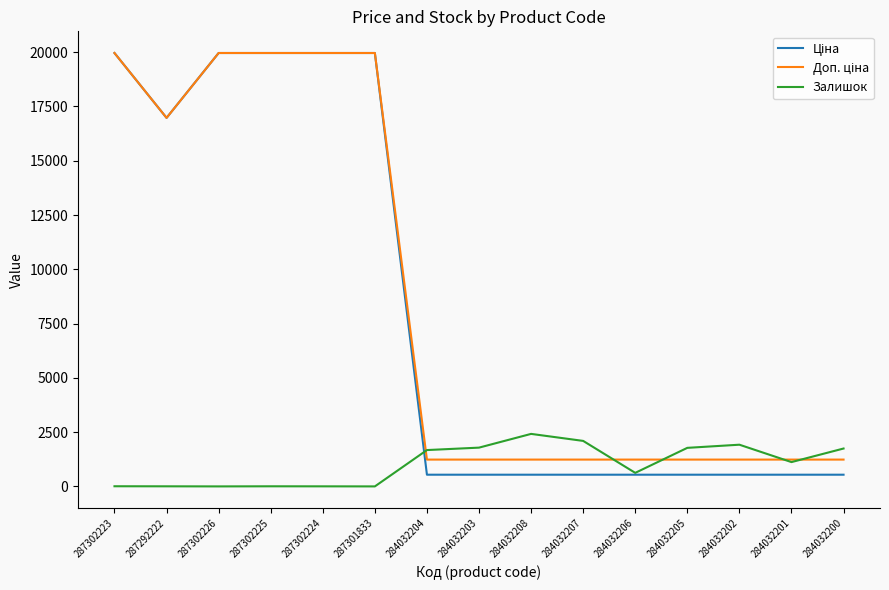

The Залишок series shows 1478.2 at 287302226. True or false?

False